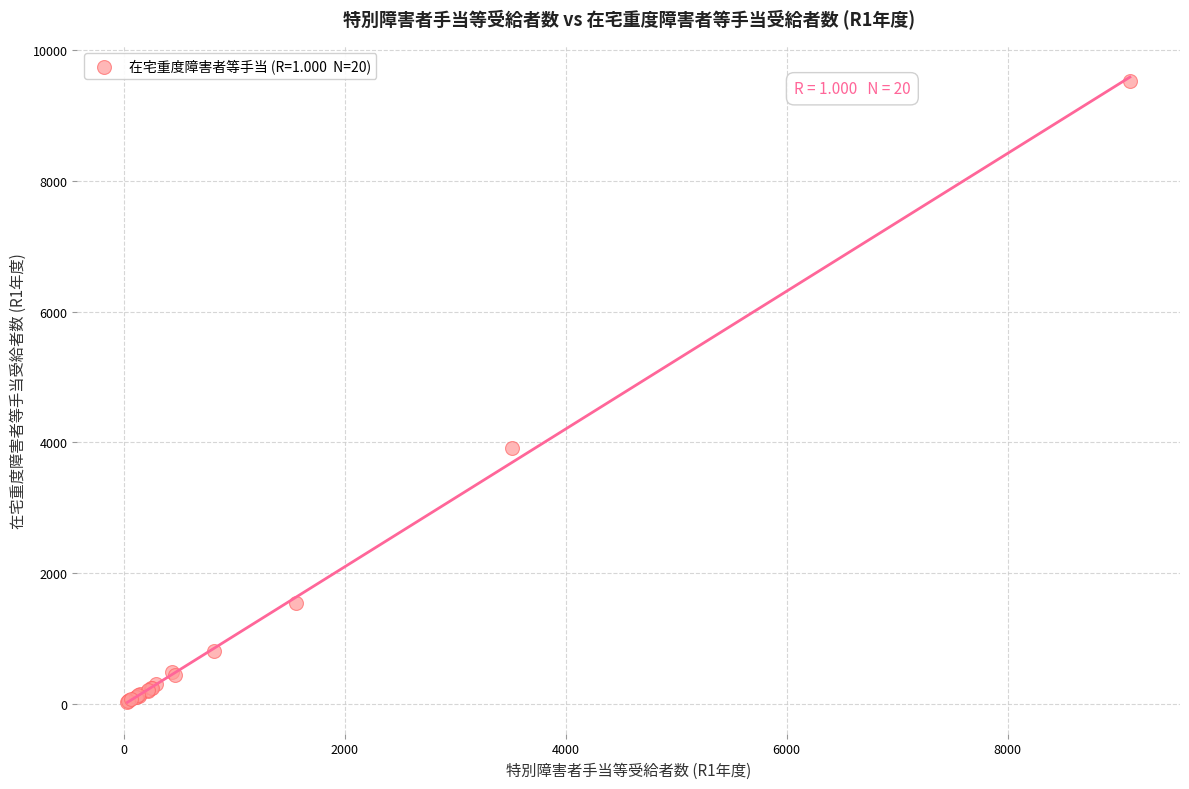

What Y value in the scatter plot is closest to 4772?

3915